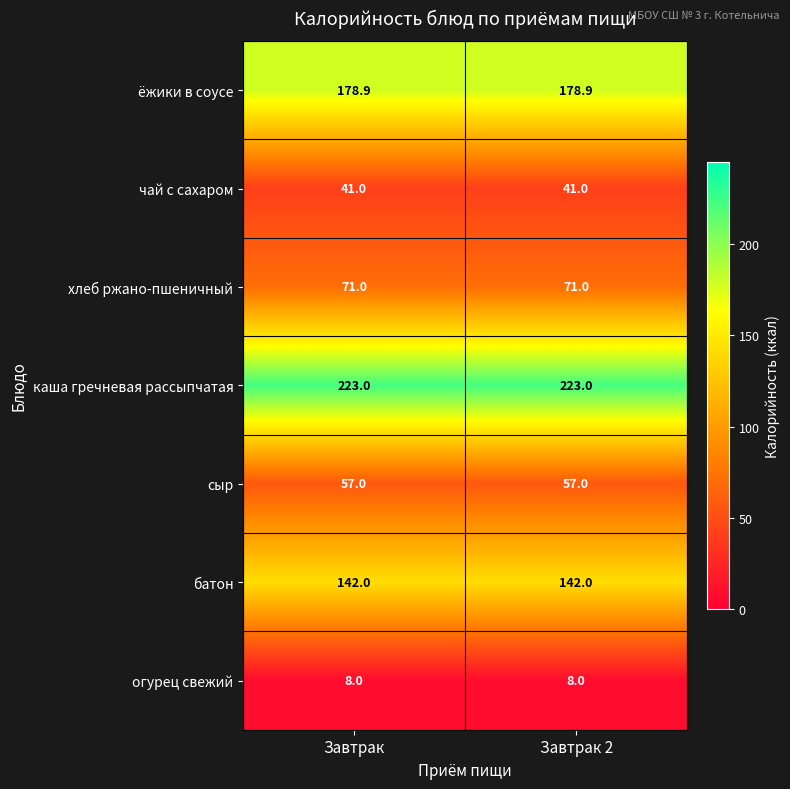

Which series has the largest total across all categories?

каша гречневая рассыпчатая